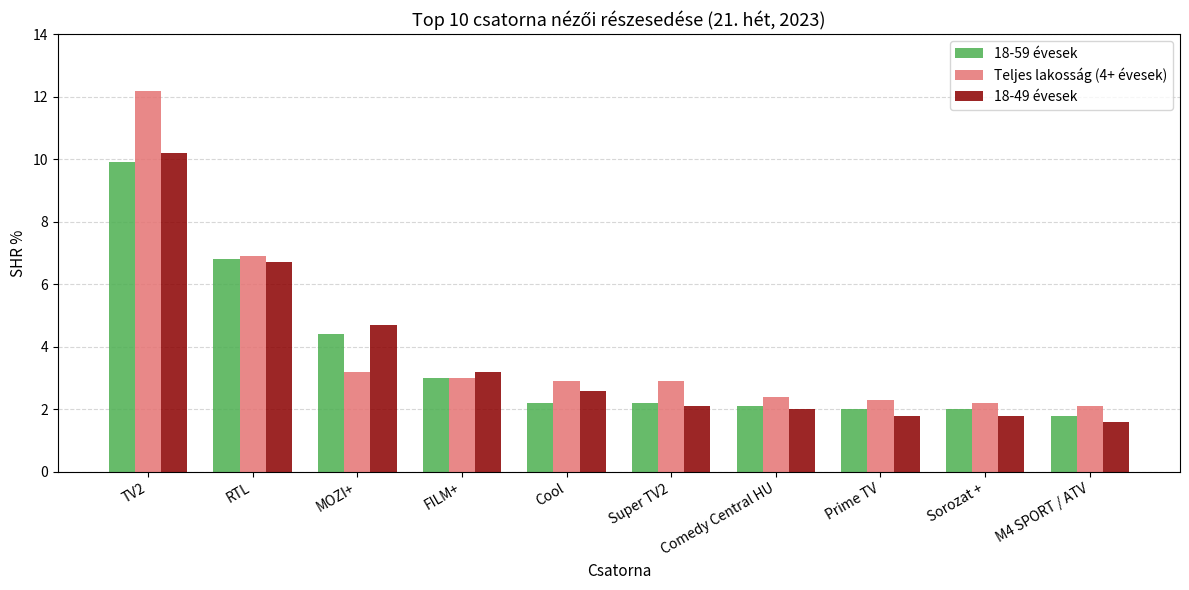

At how many categories does at least one series exceed 4?

3